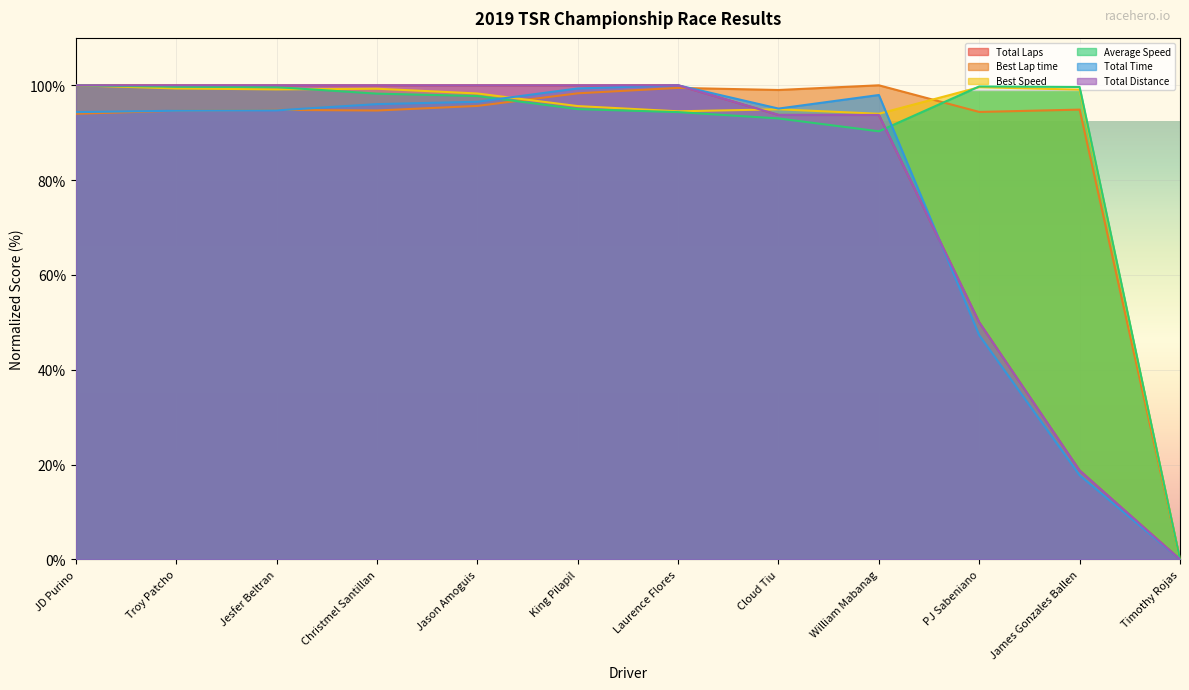

Rank the series by their maximum value, from highest to lowest.

Total Laps, Best Lap time, Best Speed, Average Speed, Total Time, Total Distance